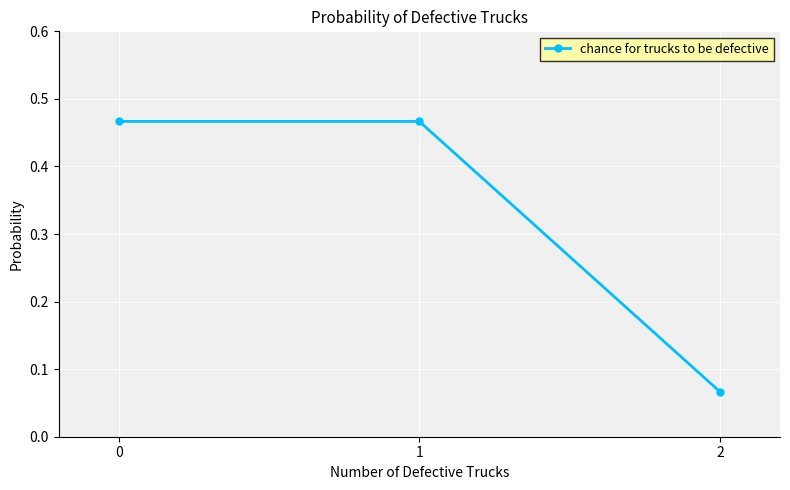

True or false: the data shows 0.2 at 1.

False